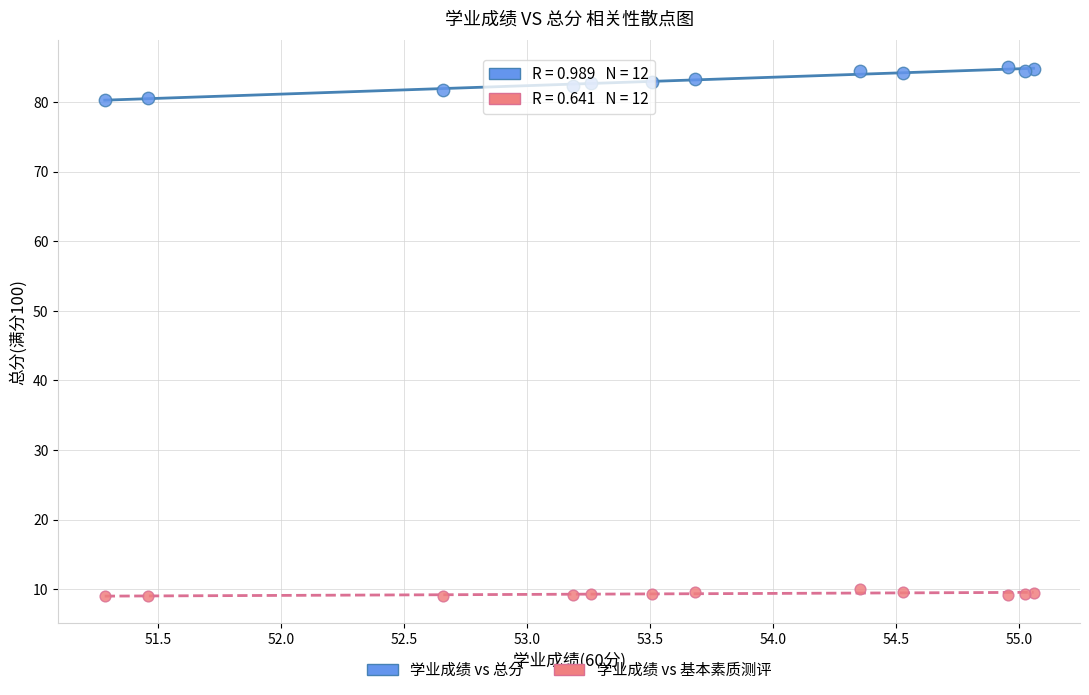

What are all the series names shown in the legend?

学业成绩 vs 总分, 学业成绩 vs 基本素质测评